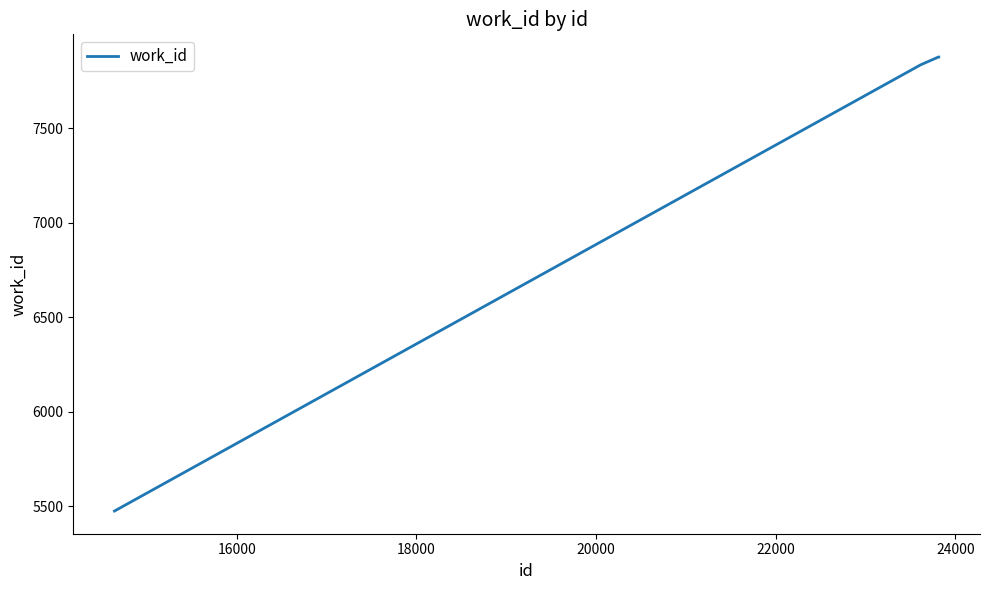

What is the smallest value displayed?

5475